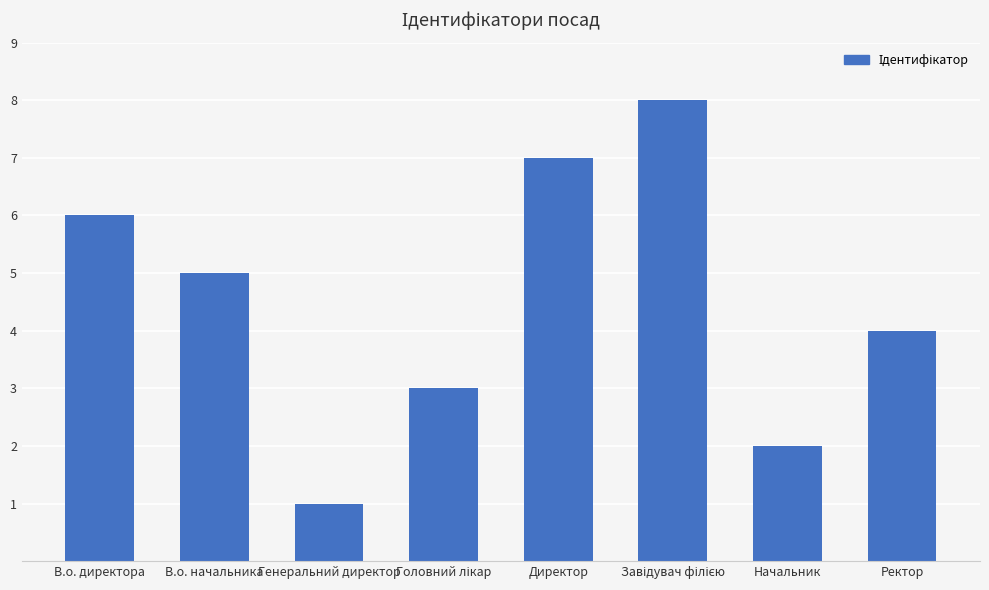

What is the difference between the values at В.о. директора and В.о. начальника?

1